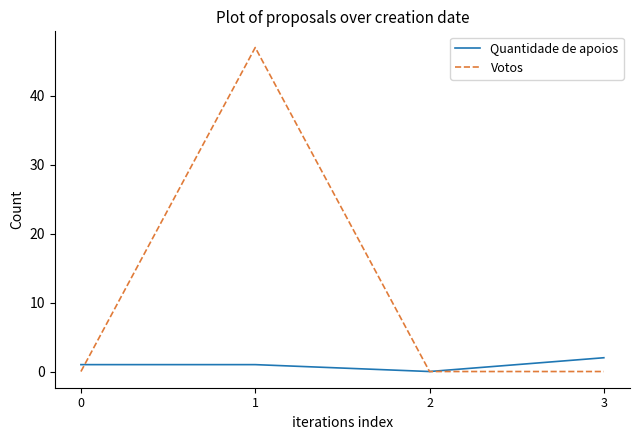

What is the sum of the Quantidade de apoios values at 2 and 3?

2